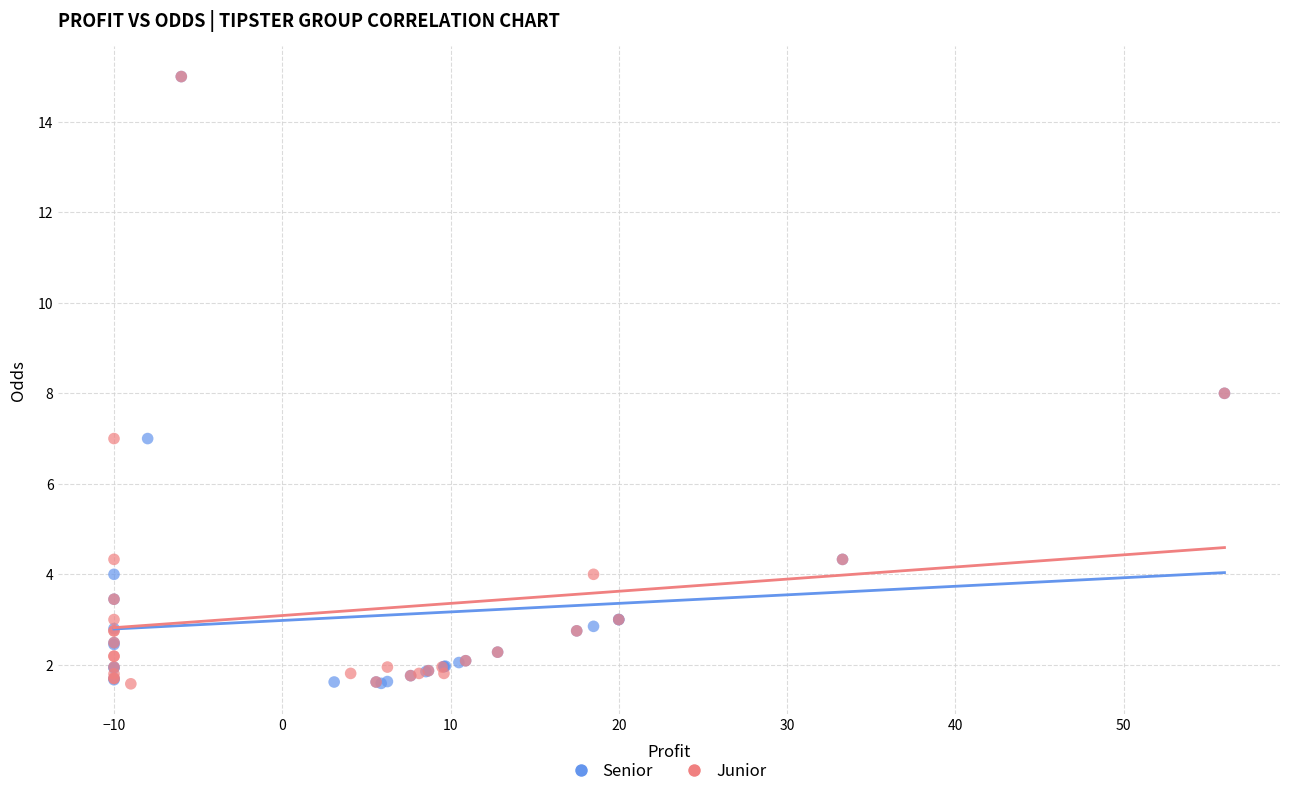

What are all the series names shown in the legend?

Senior, Junior